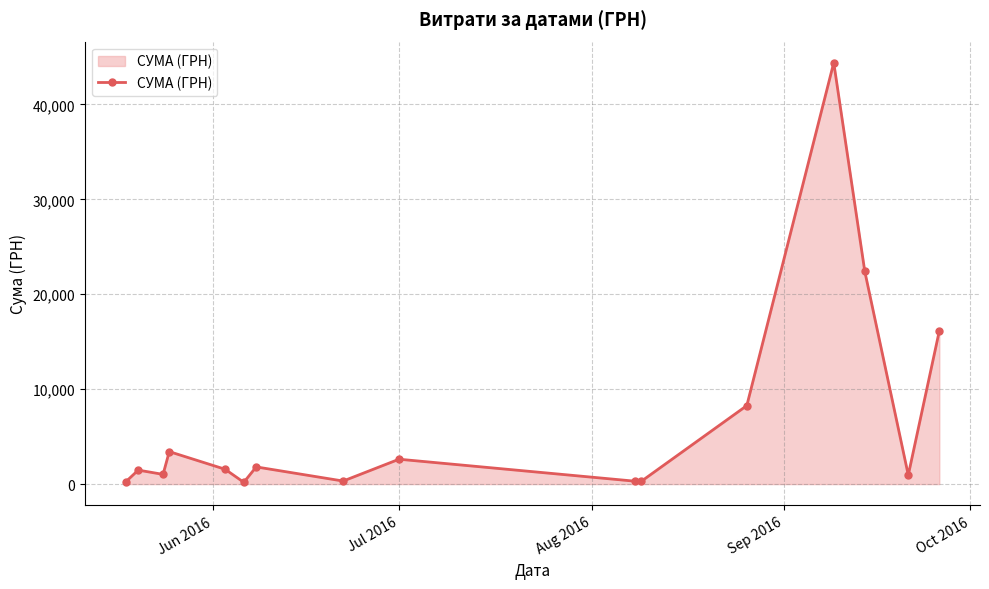

What is the value of the 2nd point from the left?

1474.0